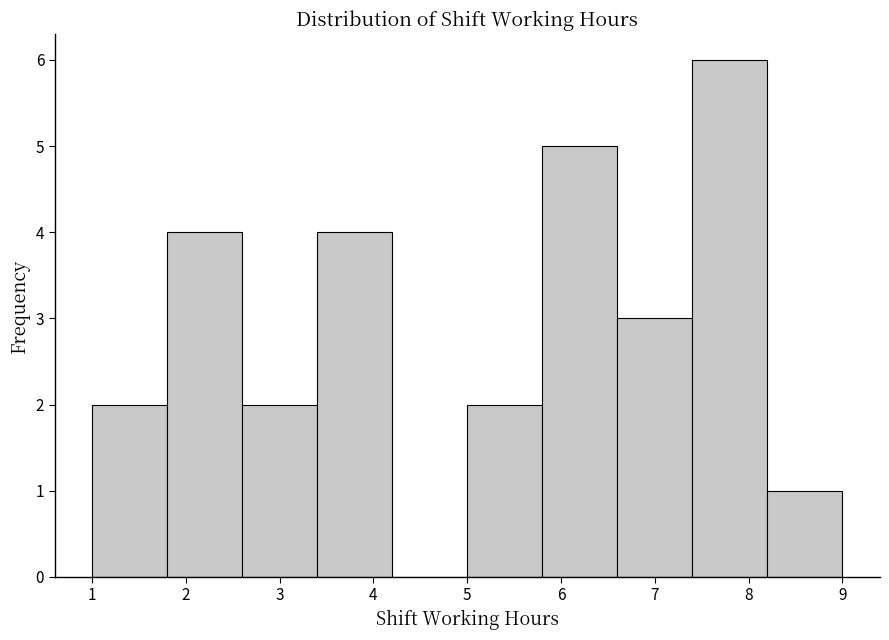

Reading left to right, list every bar in this chart as the range it spans on the x-axis followed by its height. The values are not printed on the chart, so give them approximately, as read against the axis.

1.0 to 1.8: 2
1.8 to 2.6: 4
2.6 to 3.4: 2
3.4 to 4.2: 4
4.2 to 5.0: 0
5.0 to 5.8: 2
5.8 to 6.6: 5
6.6 to 7.4: 3
7.4 to 8.2: 6
8.2 to 9.0: 1